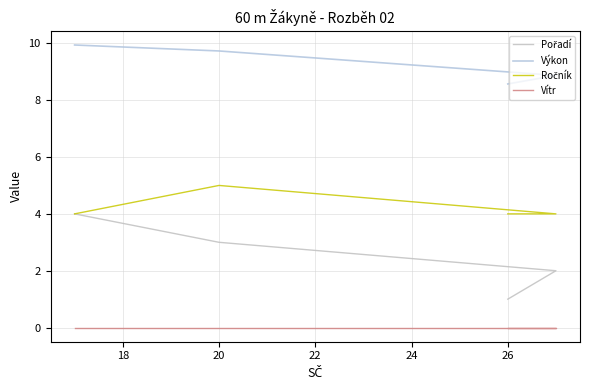

Between 22 and 20, which is larger?

22